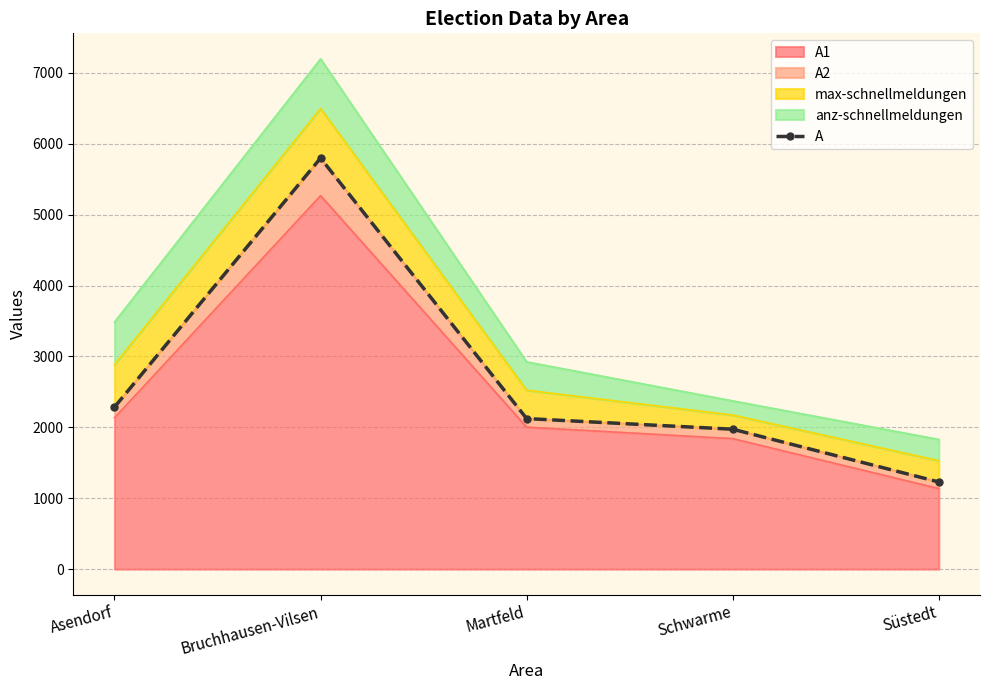

The value at Süstedt is 1915. True or false?

False